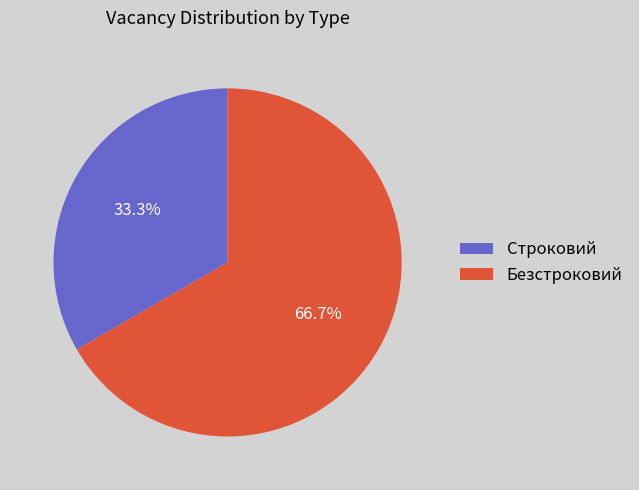

To the nearest percent, what is the combined percentage of Строковий and Безстроковий?

100%